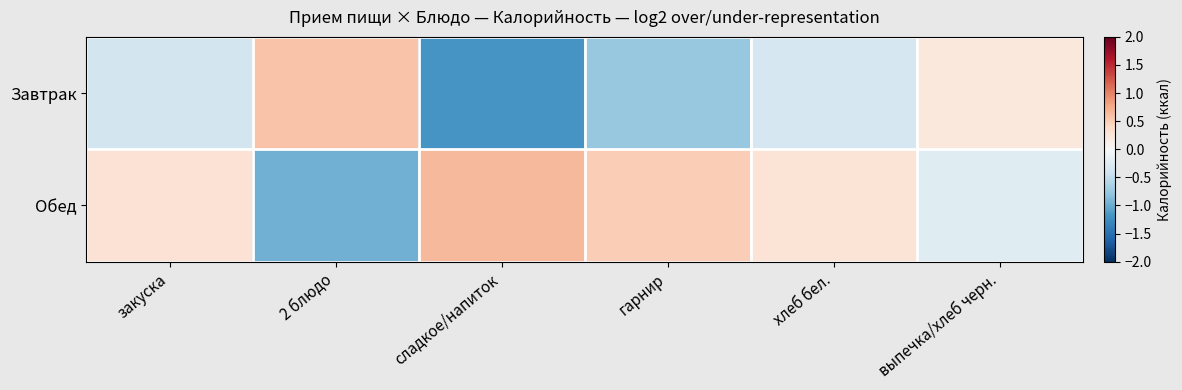

Which series has the widest spread of values?

Завтрак